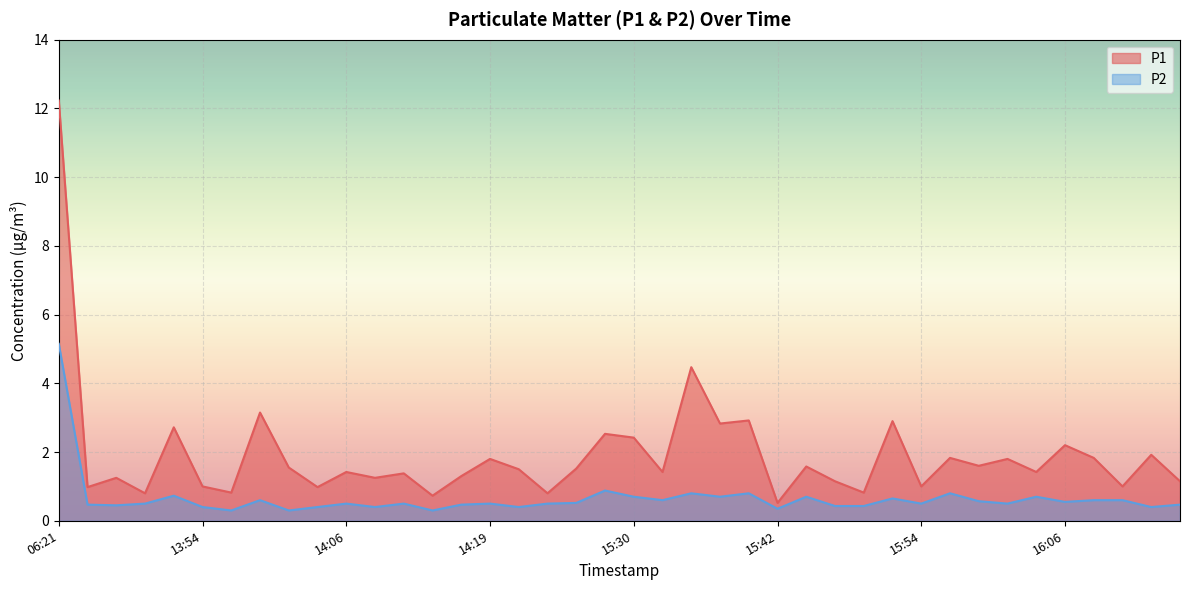

At which label does P1 first exceed 1?

06:21